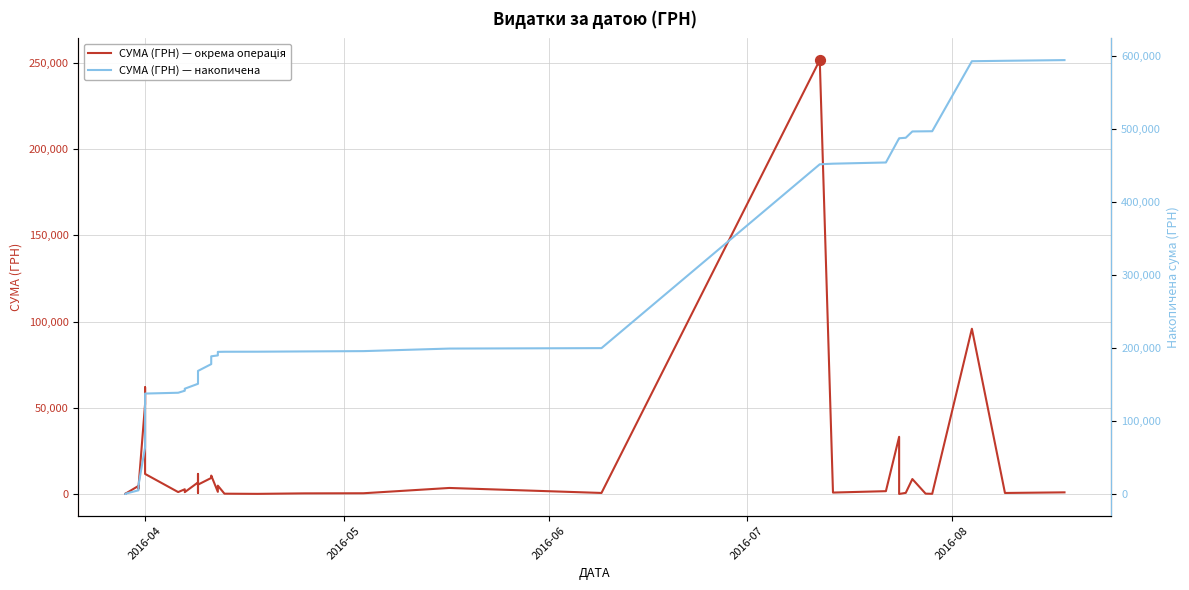

Which series has the largest Y range (max minus min)?

СУМА (ГРН) — накопичена